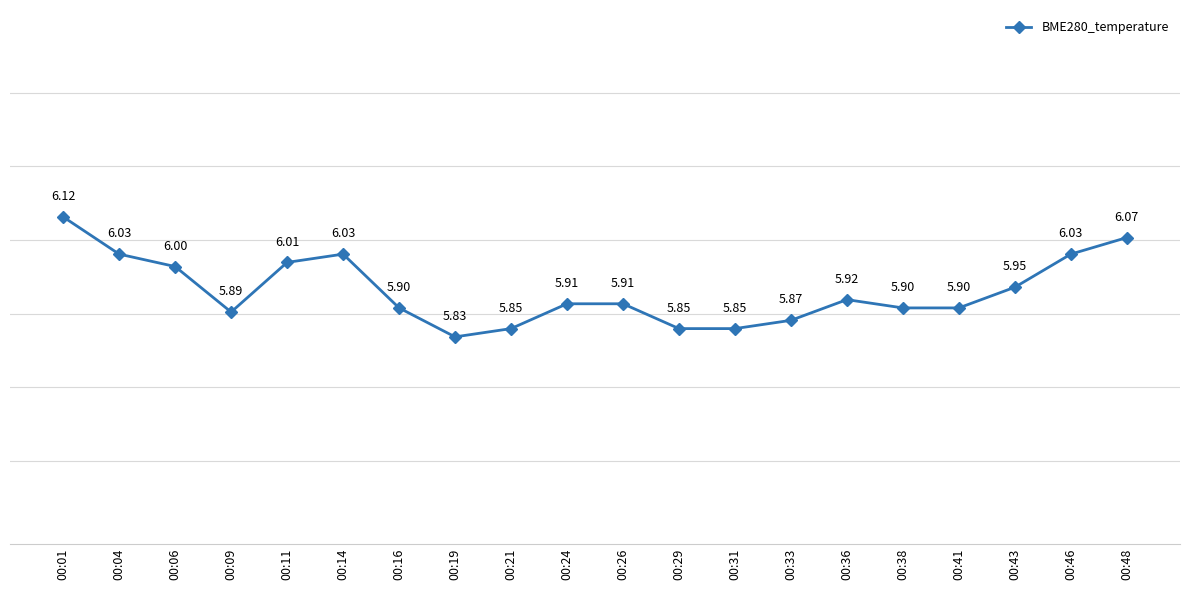

What is the sum of all values?

118.8